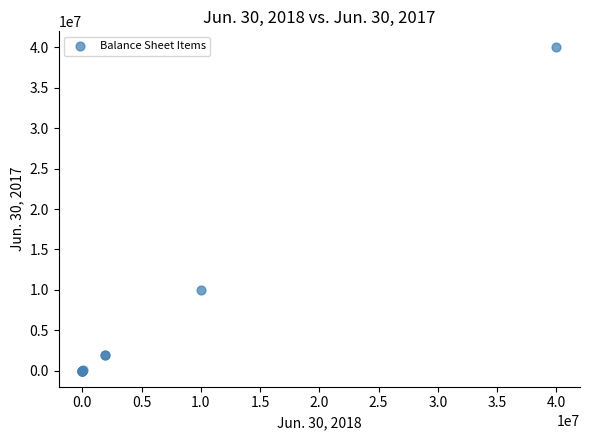

What Y value in the scatter plot is closest to 20000000?

10000000.0